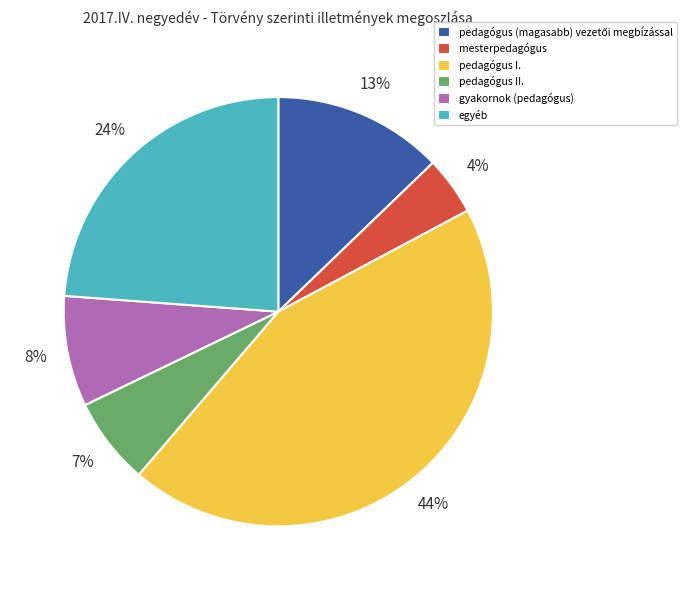

Combined, do gyakornok (pedagógus) and pedagógus I. account for over 50%?

Yes